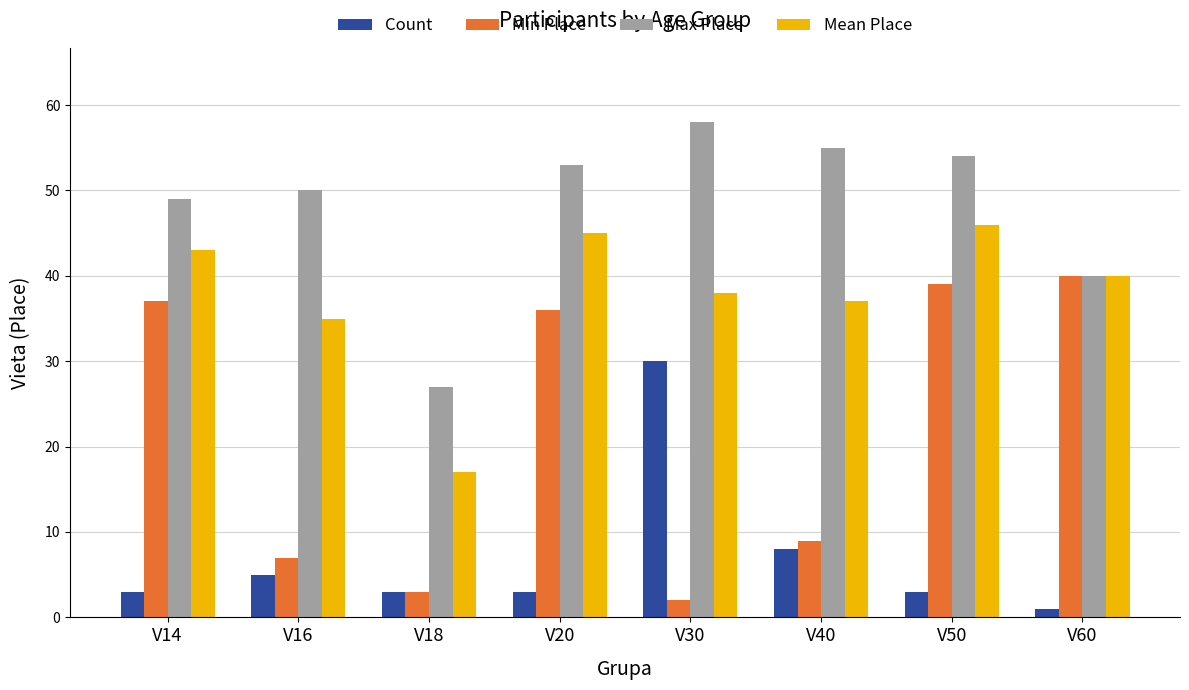

What is the difference between the highest and lowest values at V40?

47